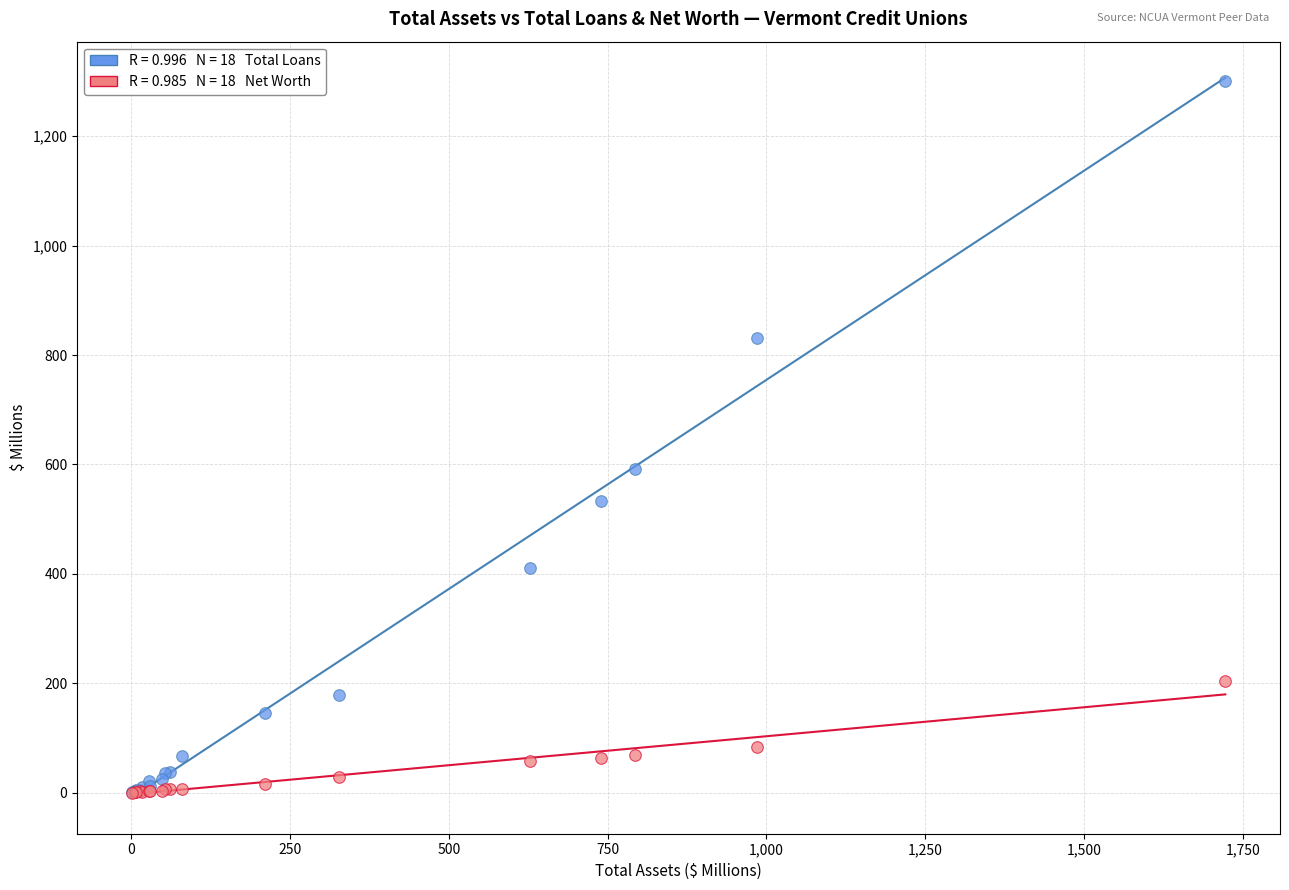

Across all series, what Y value is closest to 650?

592.1